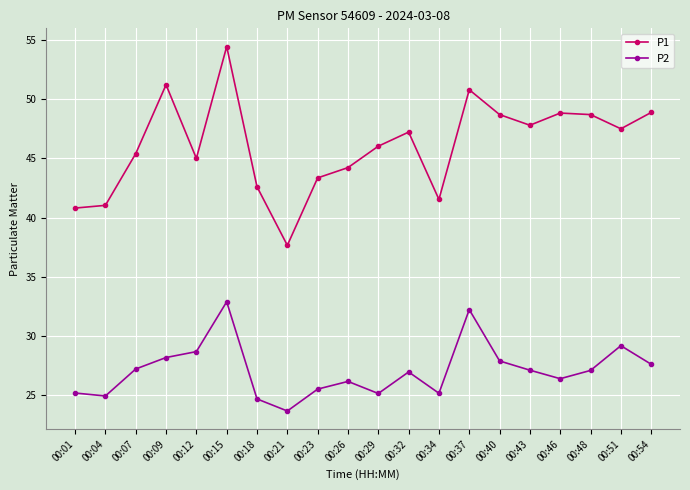

What is the value of the P1 point at the 18th from the left?

48.7